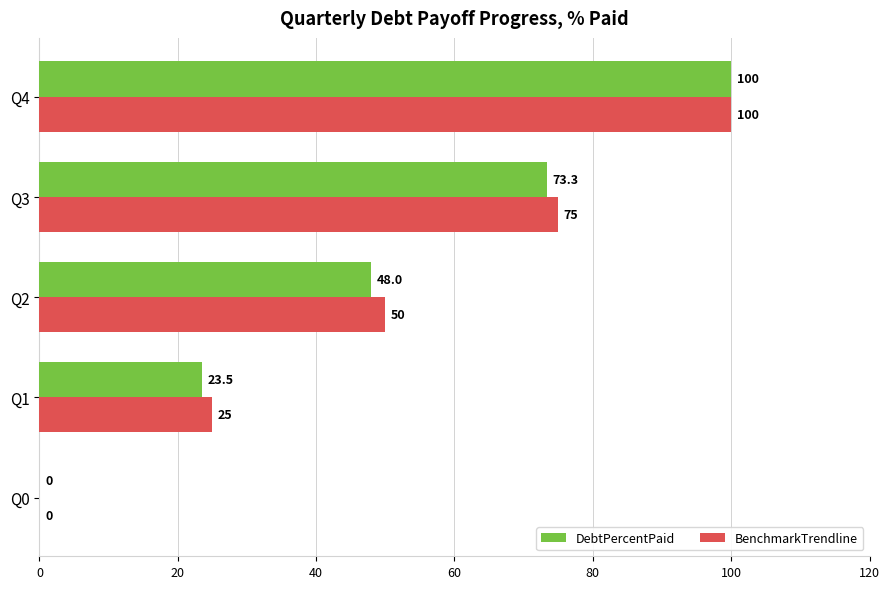

What value does the BenchmarkTrendline series have at Q2?

50.0